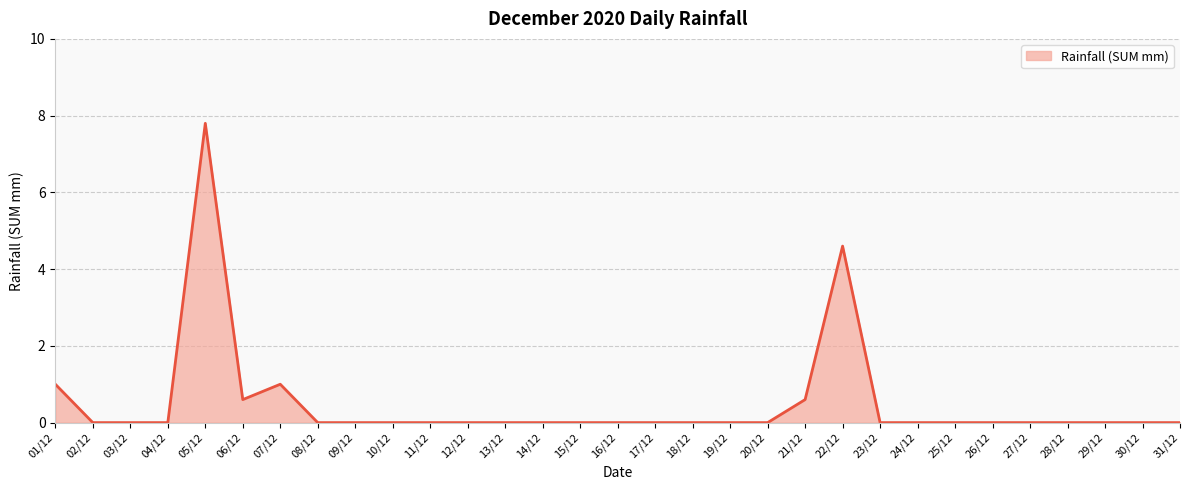

What position from the left is 11/12?

11